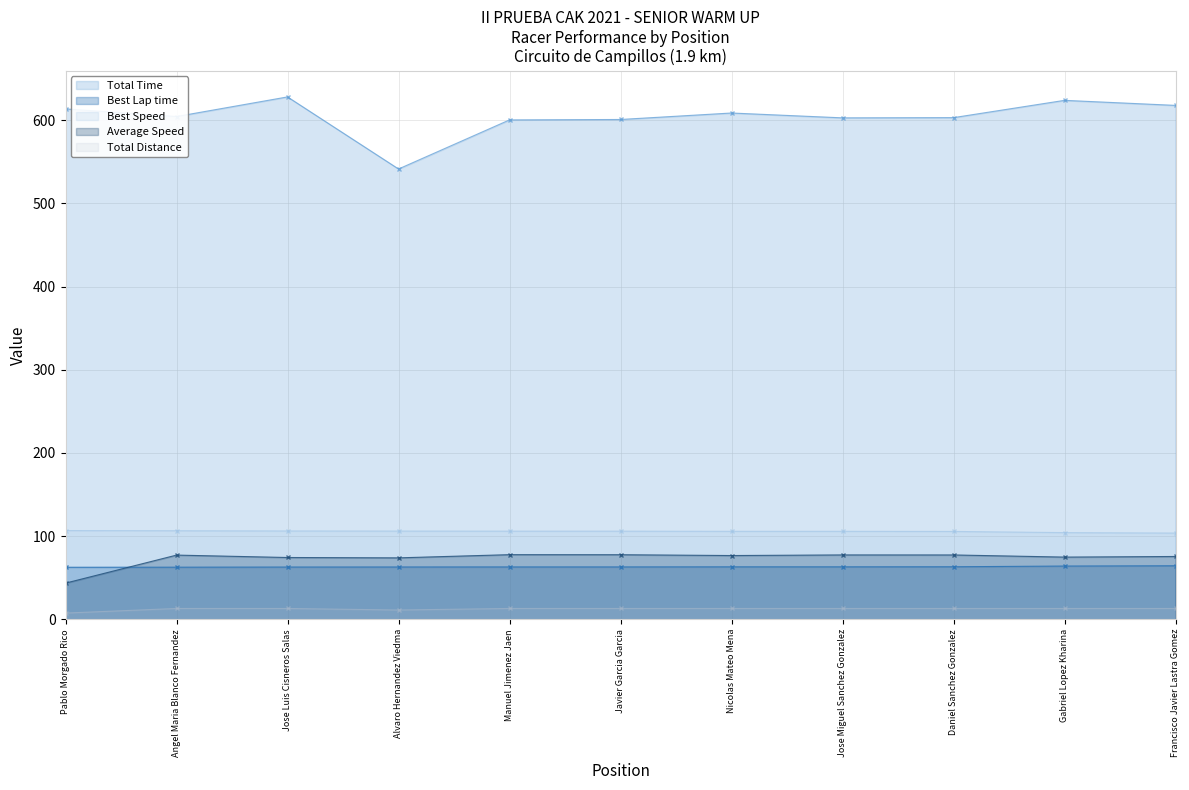

What is the approximate value of Best Lap time at Manuel Jimenez Jaen?

62.9